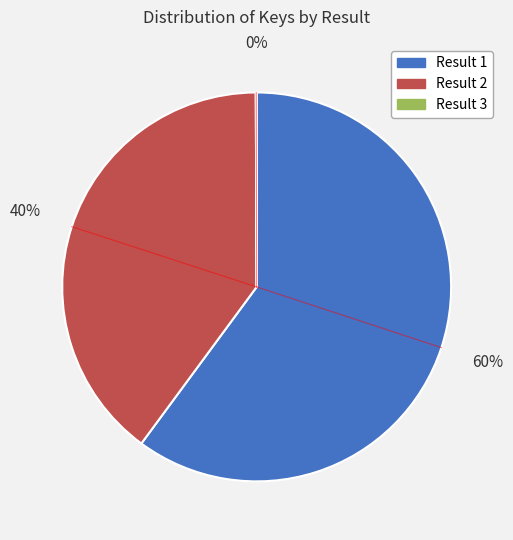

True or false: Result 2 accounts for 49% of the total.

False